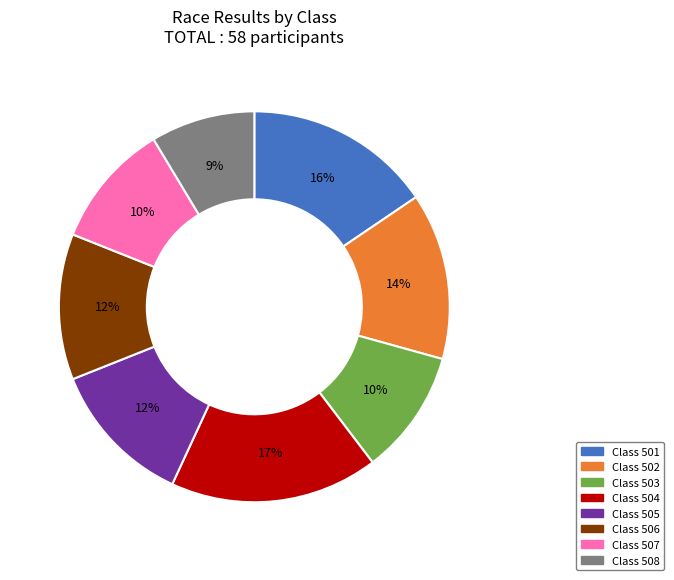

Does any single category account for the majority?

No